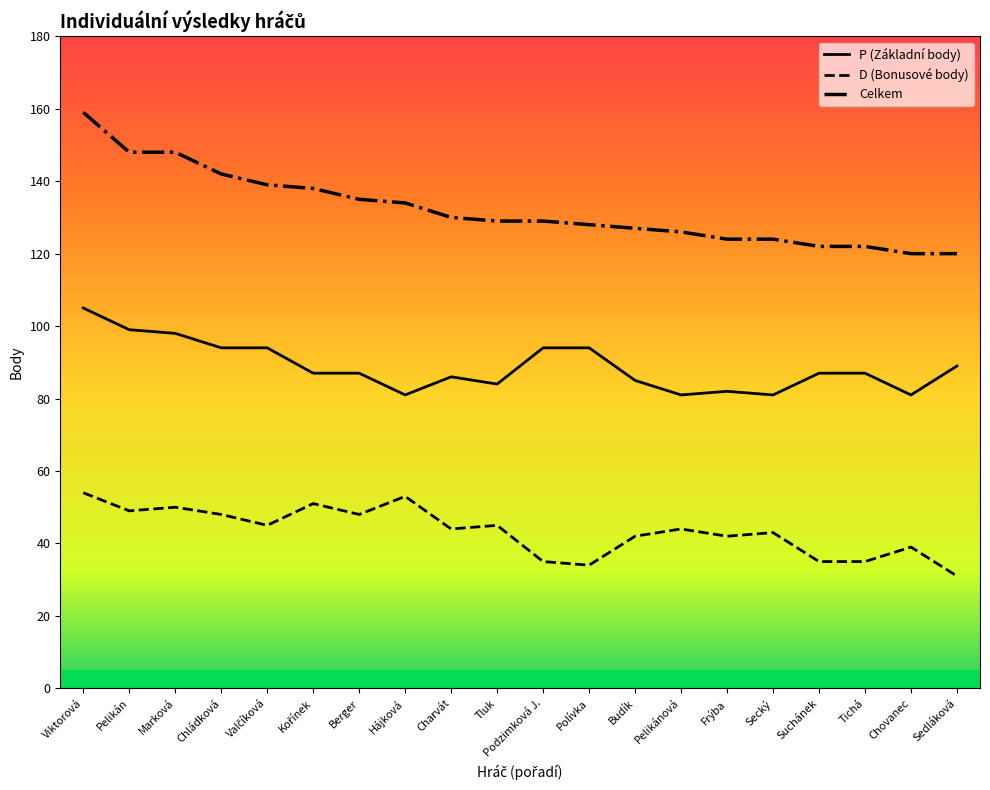

What is the minimum value for Celkem?

120